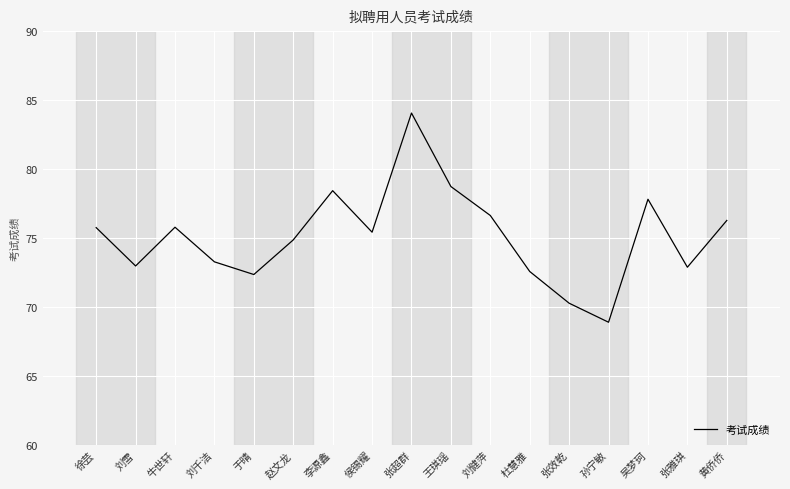

What position from the left is 侯锡耀?

8